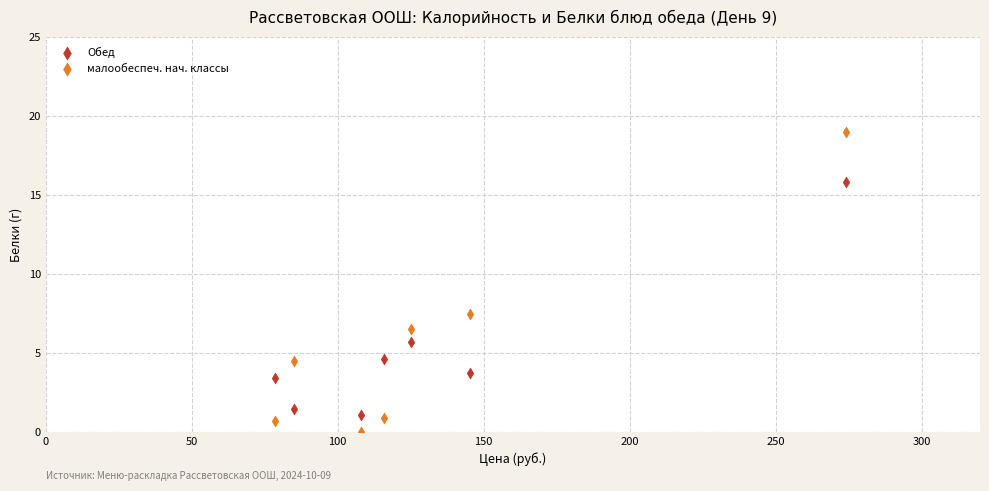

Which series contains the lowest Y value?

малообеспеч. нач. классы